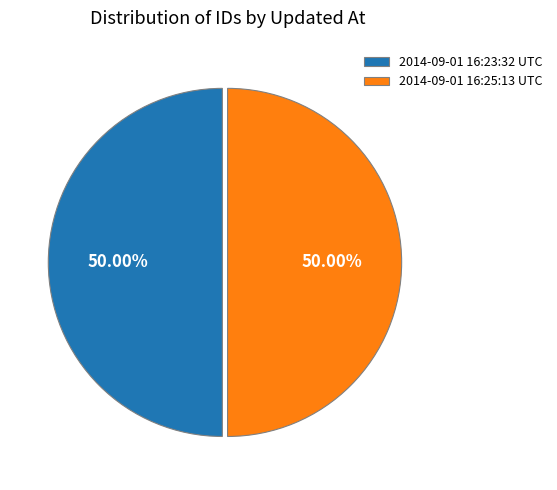

What percentage do 2014-09-01 16:25:13 UTC and 2014-09-01 16:23:32 UTC together represent?

100.0%